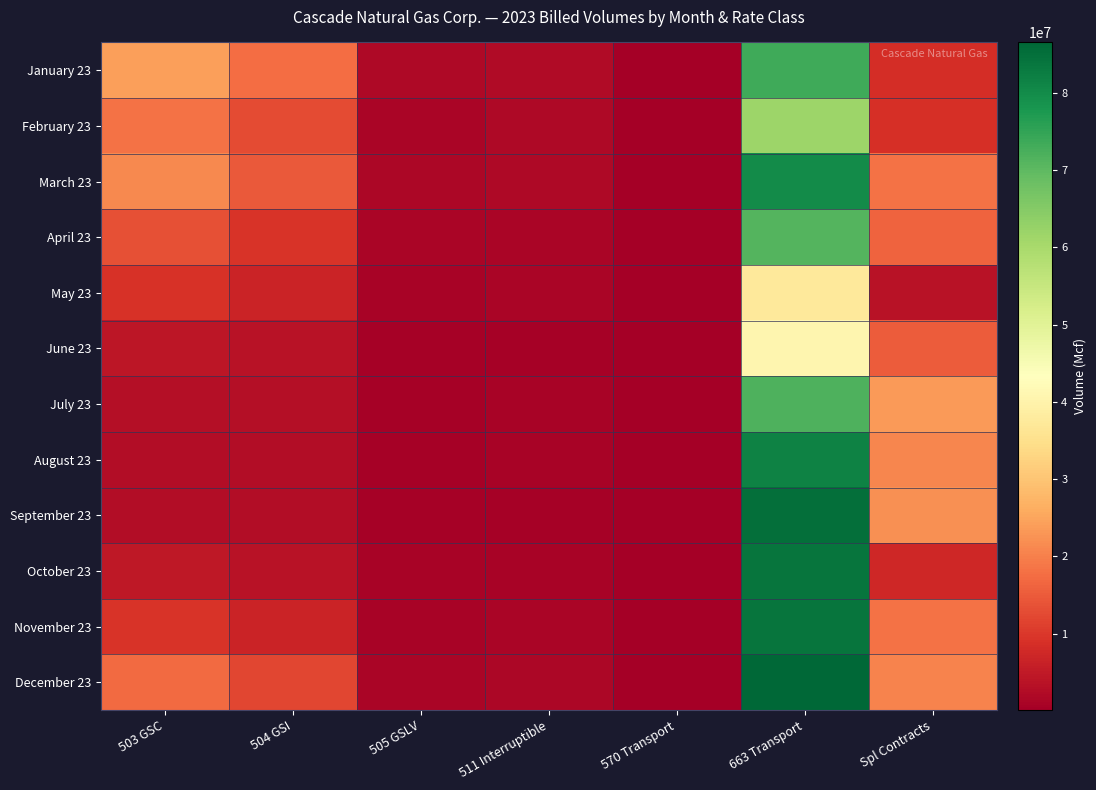

Reading left to right, list all the values displayed in this chart.

January 23: 503 GSC=24314851	504 GSI=17497366	505 GSLV=1847894	511 Interruptible=2373171	570 Transport=254735	663 Transport=73487045	Spl Contracts=8337359
February 23: 503 GSC=18035854	504 GSI=12889131	505 GSLV=1334925	511 Interruptible=2051740	570 Transport=233311	663 Transport=61785704	Spl Contracts=8547050
March 23: 503 GSC=21145013	504 GSI=14820590	505 GSLV=1649201	511 Interruptible=1995561	570 Transport=244613	663 Transport=79892808	Spl Contracts=18010725
April 23: 503 GSC=13346079	504 GSI=9539511	505 GSLV=1137710	511 Interruptible=1342364	570 Transport=207895	663 Transport=71305689	Spl Contracts=16295559
May 23: 503 GSC=9011479	504 GSI=6739982	505 GSLV=887724	511 Interruptible=1152898	570 Transport=123718	663 Transport=37542909	Spl Contracts=3770605
June 23: 503 GSC=4177396	504 GSI=3568933	505 GSLV=539445	511 Interruptible=728842	570 Transport=98688	663 Transport=40867560	Spl Contracts=14979732
July 23: 503 GSC=3115264	504 GSI=2800805	505 GSLV=439676	511 Interruptible=961638	570 Transport=86202	663 Transport=71703139	Spl Contracts=23718414
August 23: 503 GSC=2764197	504 GSI=2712547	505 GSLV=485379	511 Interruptible=970279	570 Transport=85131	663 Transport=81641857	Spl Contracts=20768653
September 23: 503 GSC=2669617	504 GSI=2578576	505 GSLV=534789	511 Interruptible=511089	570 Transport=107273	663 Transport=85129383	Spl Contracts=22272302
October 23: 503 GSC=4488335	504 GSI=3743540	505 GSLV=919554	511 Interruptible=833864	570 Transport=169608	663 Transport=83947162	Spl Contracts=7349918
November 23: 503 GSC=9481292	504 GSI=6631639	505 GSLV=989405	511 Interruptible=1133746	570 Transport=236897	663 Transport=83904330	Spl Contracts=18017945
December 23: 503 GSC=17129779	504 GSI=11998424	505 GSLV=1357607	511 Interruptible=1672060	570 Transport=249527	663 Transport=86542553	Spl Contracts=20488022